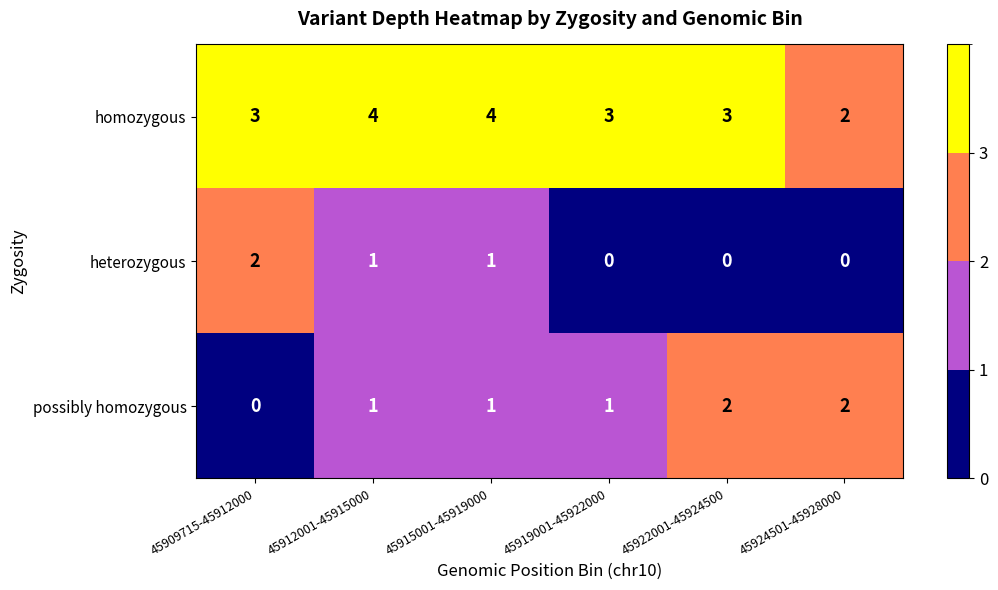

Where does the heterozygous series first go above 1?

45909715-45912000